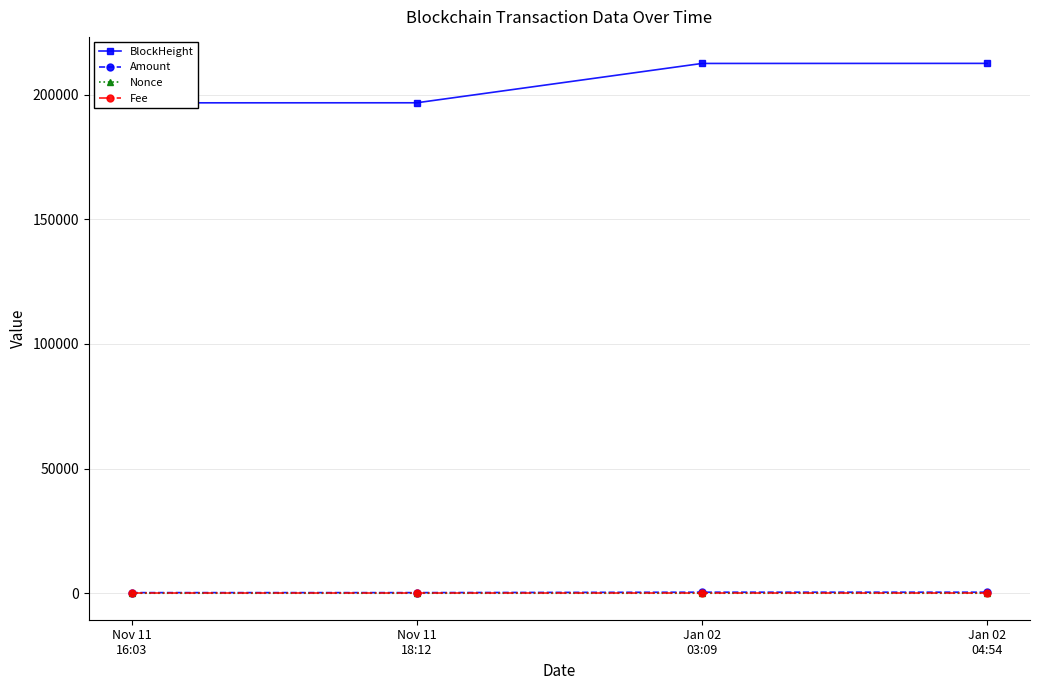

Is it true that Nonce equals 1.3 at Jan 02
03:09?

False